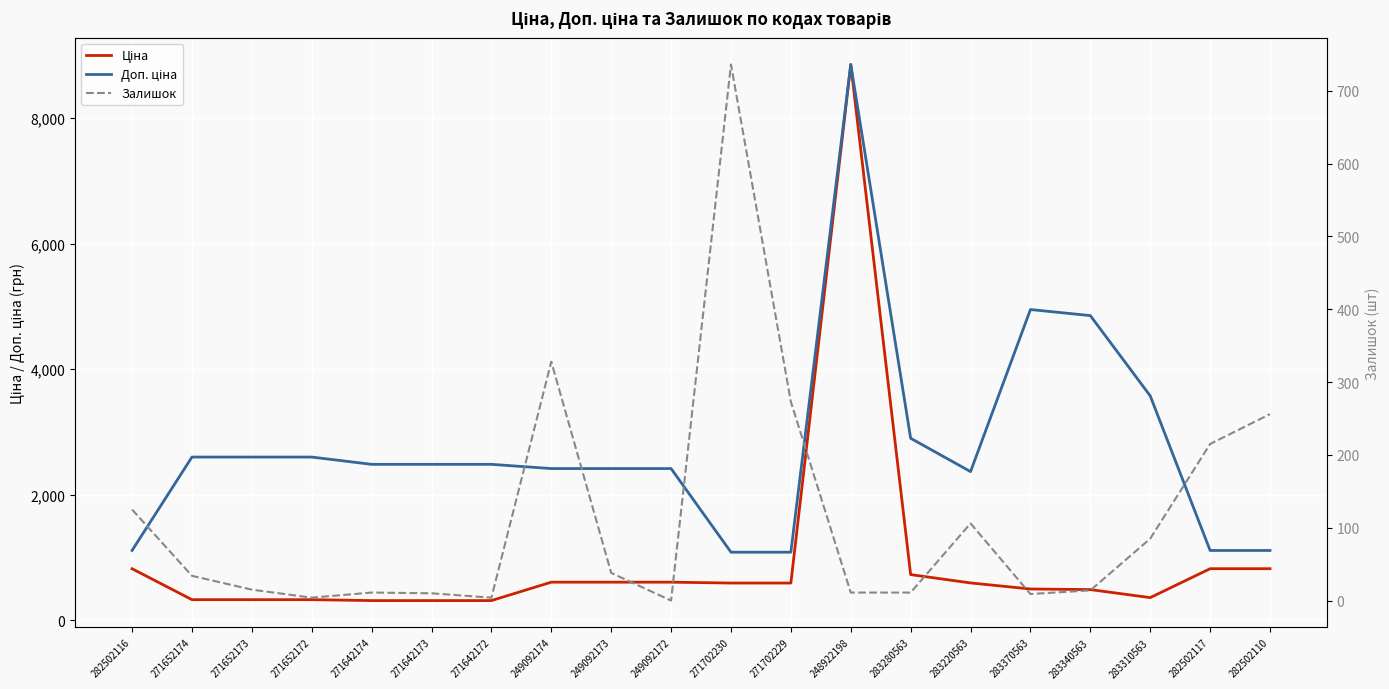

Is it true that Ціна equals 324.8 at 271652174?

True